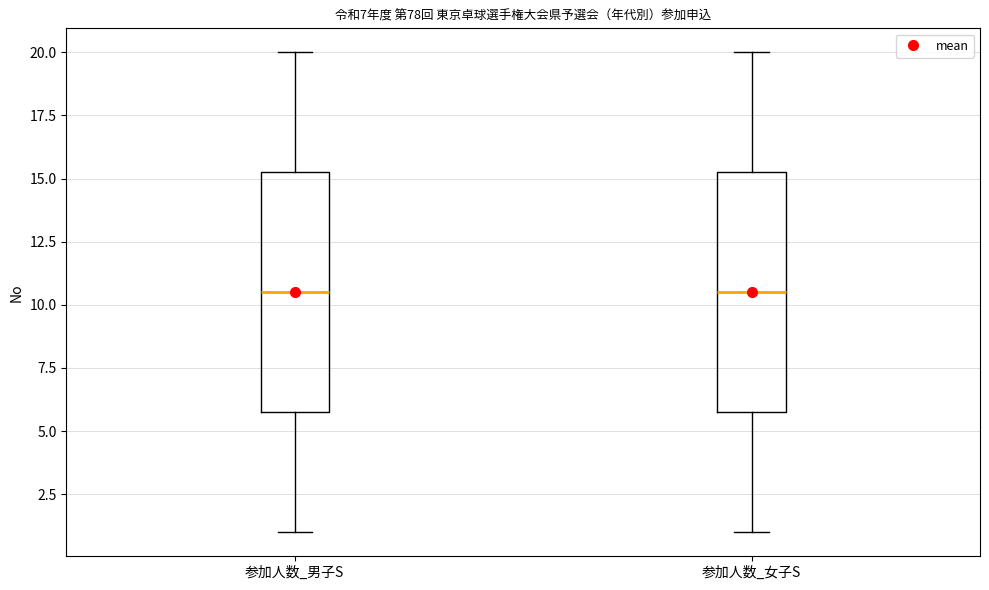

Reading left to right, transcribe this box plot: for each box, give where its median line is, the range the box spans, and where its two whiskers end, as read against the y-axis. The values are not printed on the chart, so give them approximately, as read against the axis.

参加人数_男子S: median 10.5, box 6.0 to 15.5, whiskers 1.0 to 20.0
参加人数_女子S: median 10.5, box 6.0 to 15.5, whiskers 1.0 to 20.0